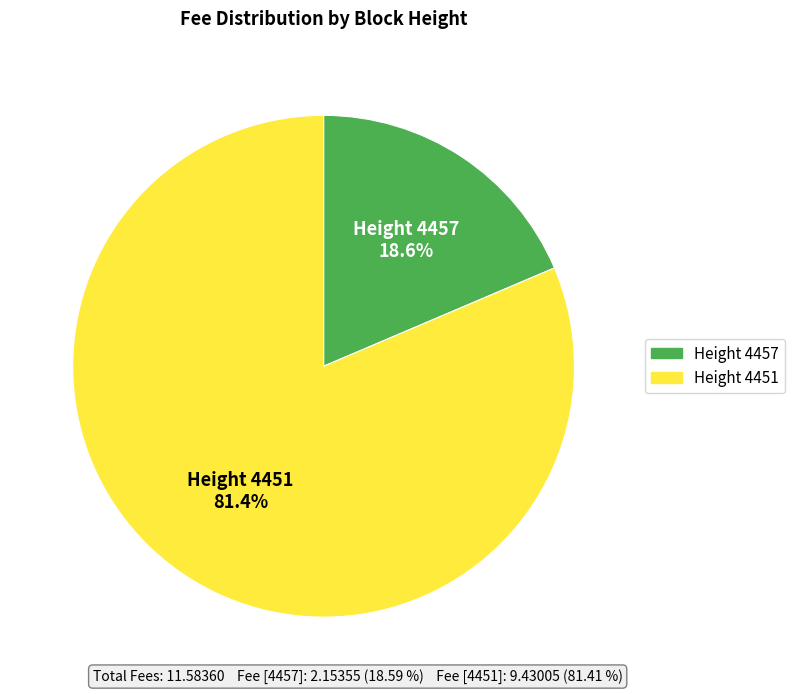

Is there a majority slice in this chart?

Yes